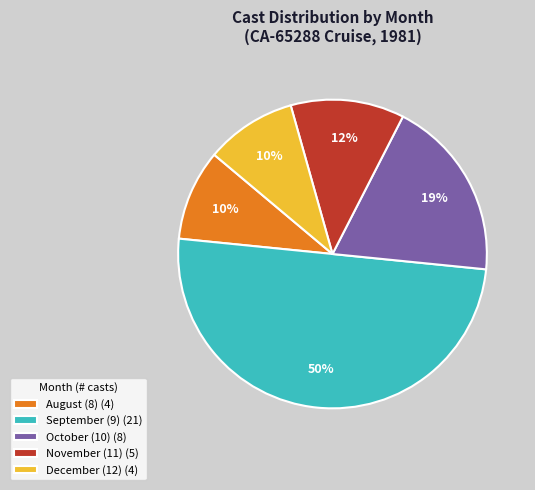

Which slice is the largest?

September (9) (21)